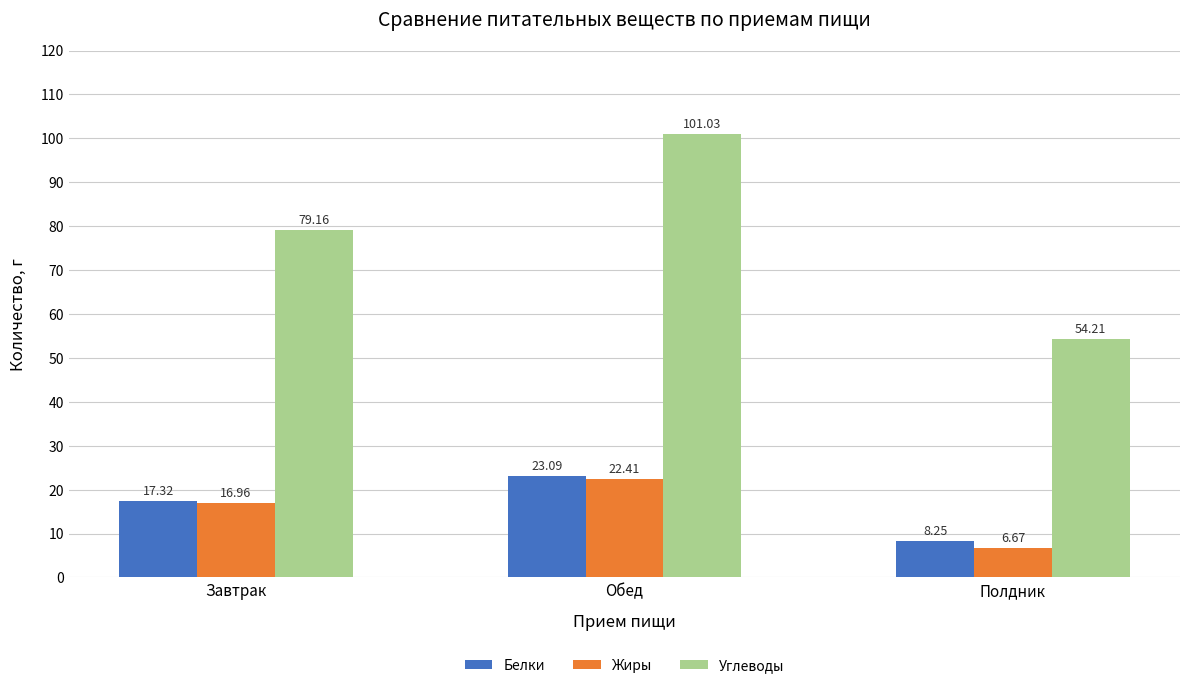

What is the highest value of the Белки series?

23.1